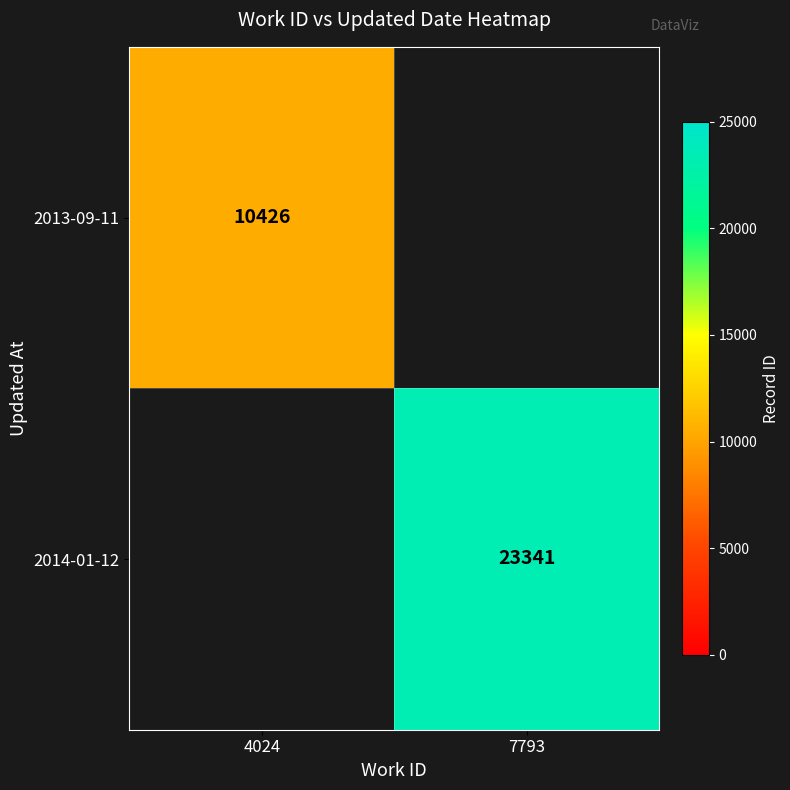

The value of 2013-09-11 at 4024 is 7168. True or false?

False